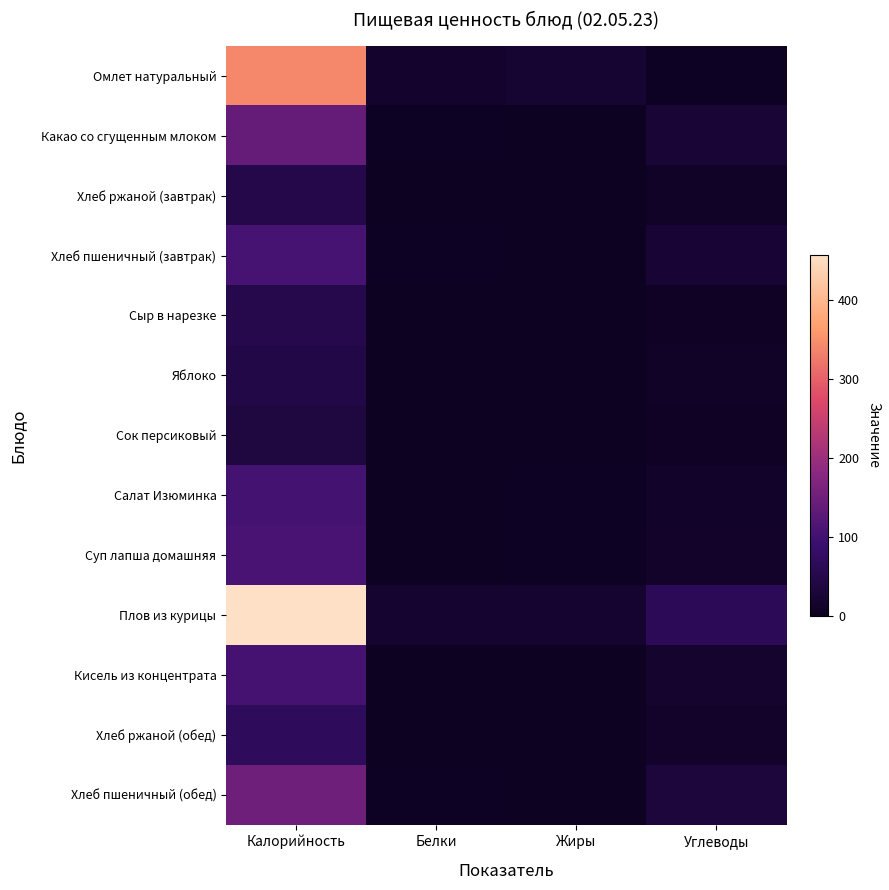

Count the number of categories in the chart.

4